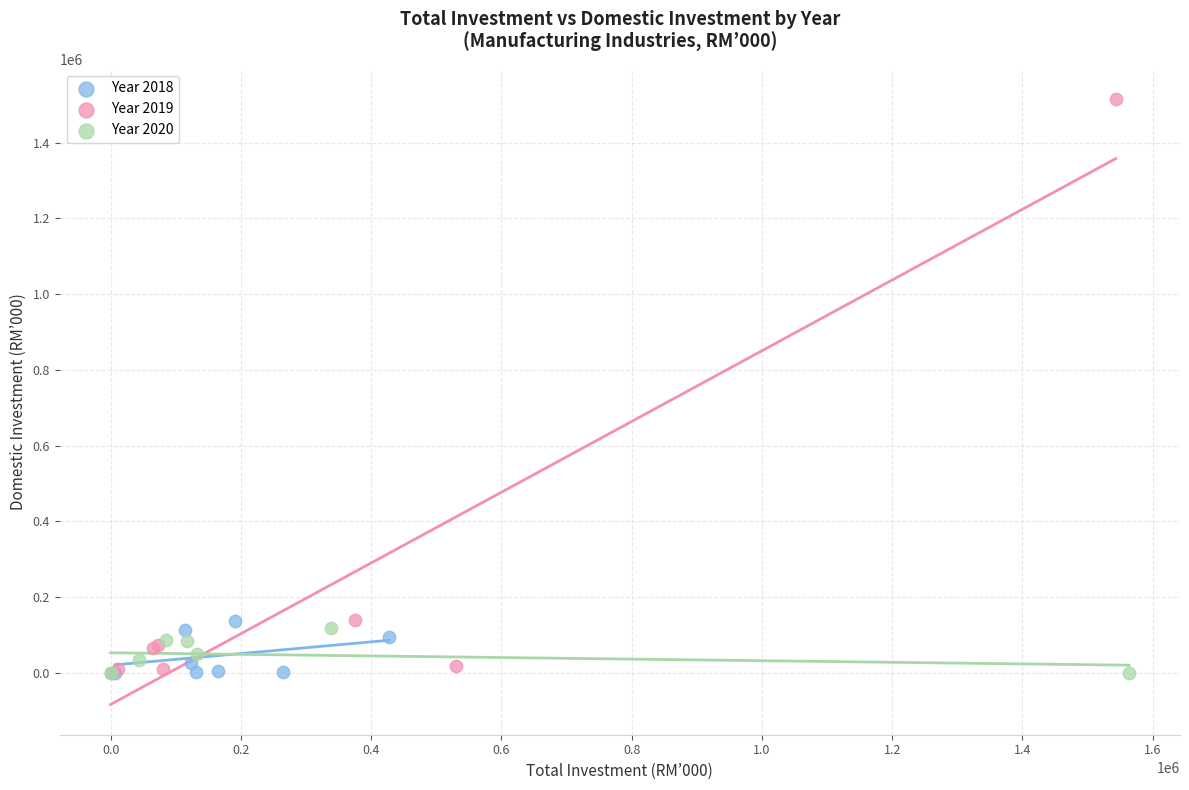

Which series contains the highest Y value?

Year 2019